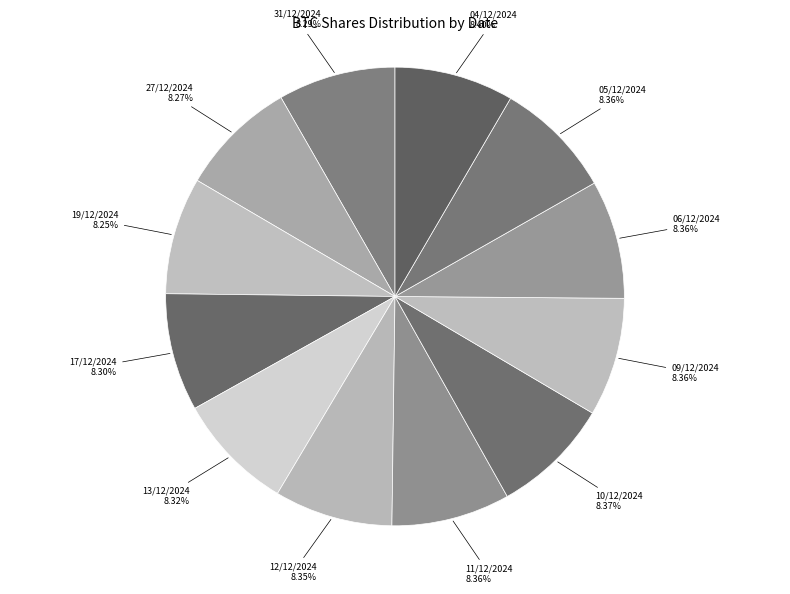

Is there a majority slice in this chart?

No